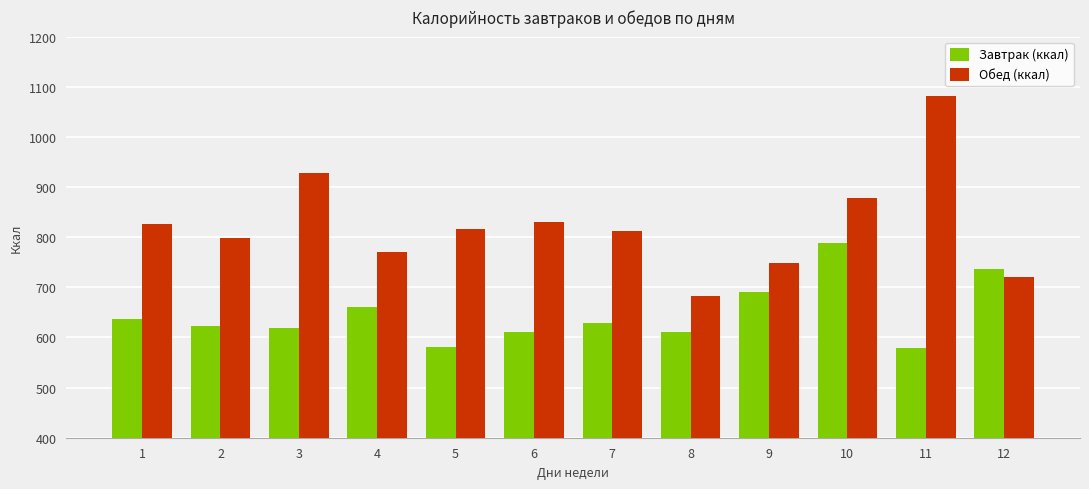

Which series has the widest spread of values?

Обед (ккал)